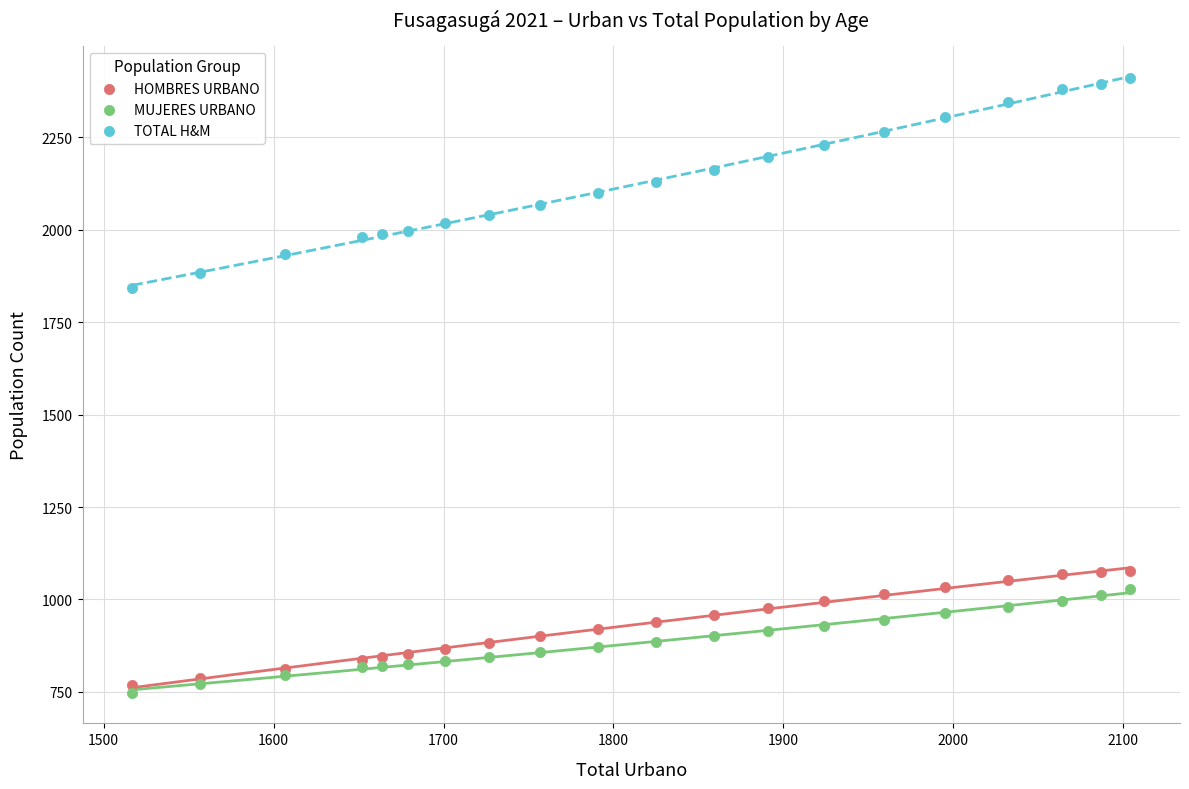

Which series contains the lowest Y value?

MUJERES URBANO